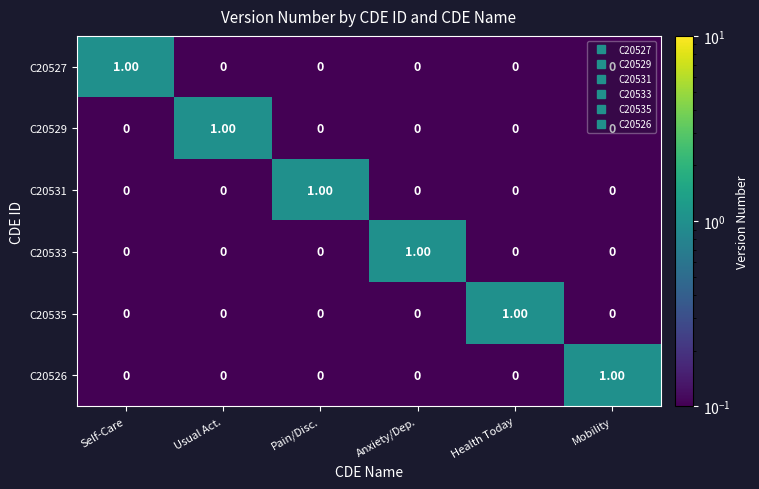

Which series changed the most between Anxiety/Dep. and Health Today?

C20533